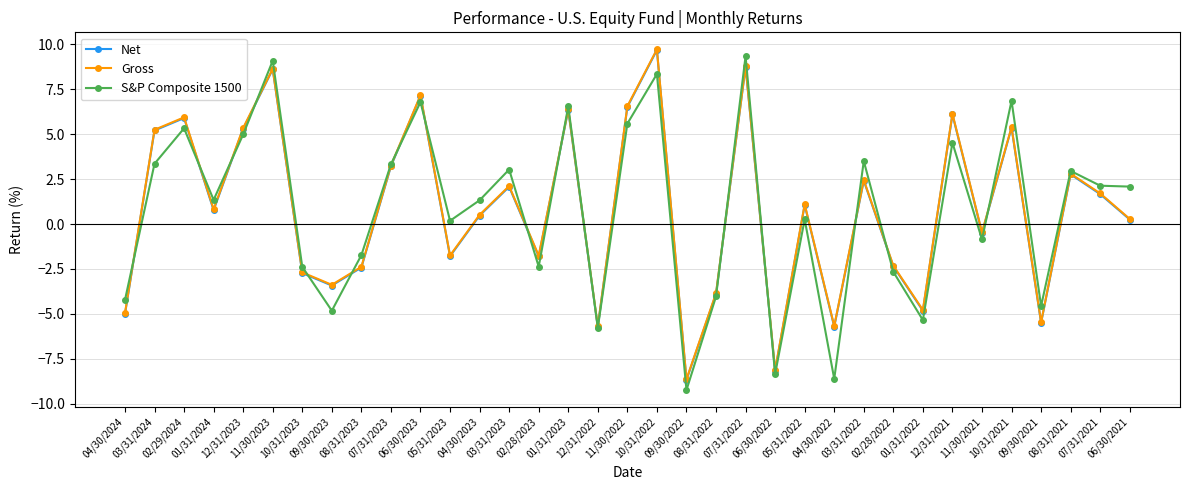

What is the value of the Gross point at the 34th from the left?

1.7